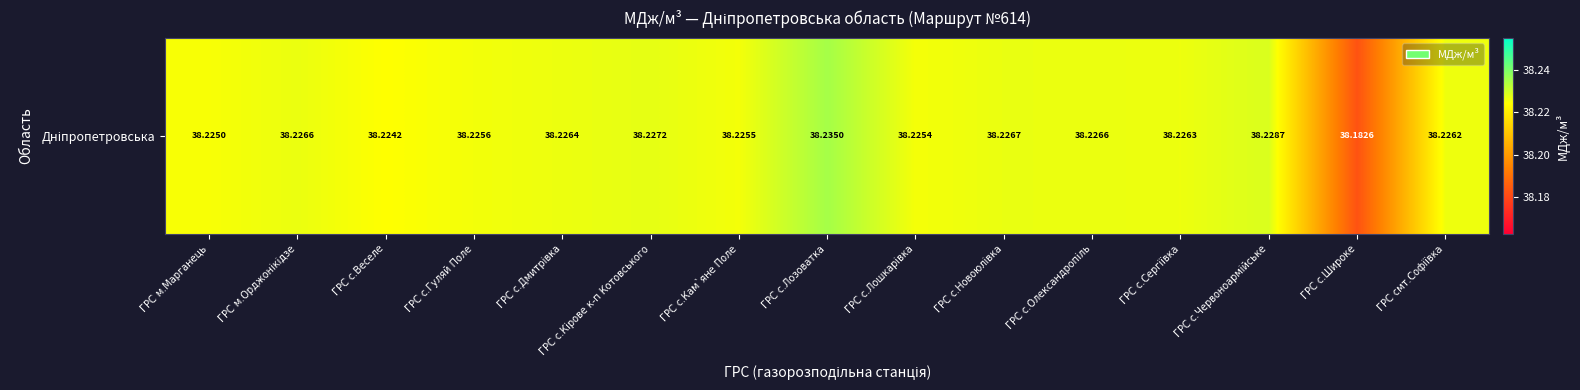

List the labels in order of value, smallest first.

ГРС с.Широке, ГРС с.Веселе, ГРС м.Марганець, ГРС с.Лошкарiвка, ГРС с.Кам`яне Поле, ГРС с.Гуляй Поле, ГРС смт.Софiївка, ГРС с.Сергiївка, ГРС с.Дмитрiвка, ГРС м.Орджонiкiдзе, ГРС с.Олександропіль, ГРС с.Новоюлiвка, ГРС с.Кiрове к-п Котовського, ГРС с.Червоноармiйське, ГРС с.Лозоватка